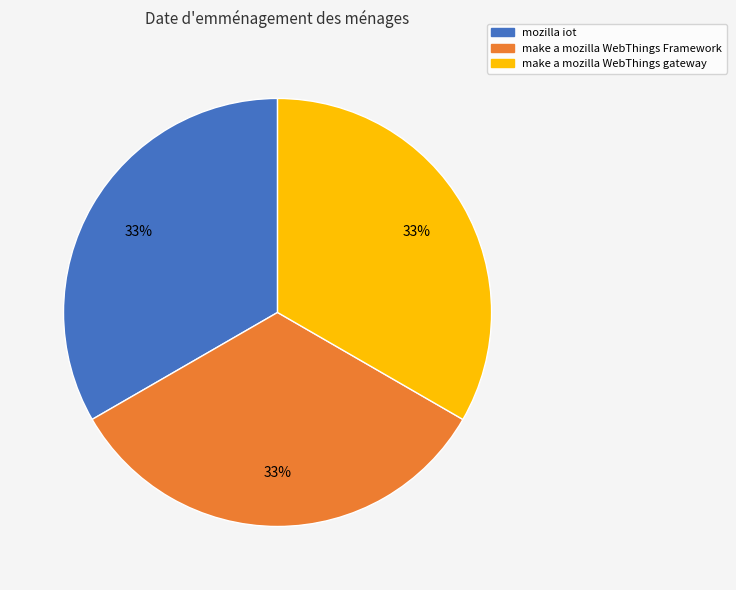

To the nearest percent, what percentage of the pie is mozilla iot?

33%